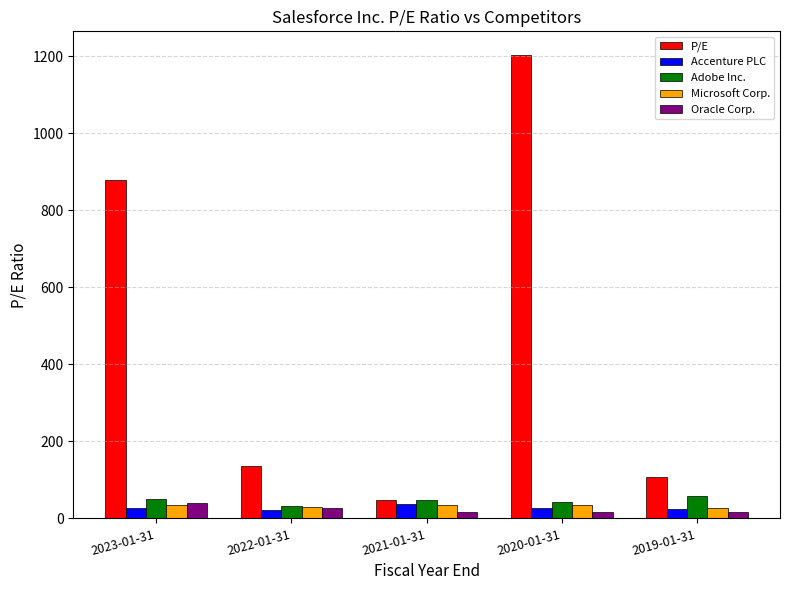

The Adobe Inc. series shows 48.9 at 2021-01-31. True or false?

True